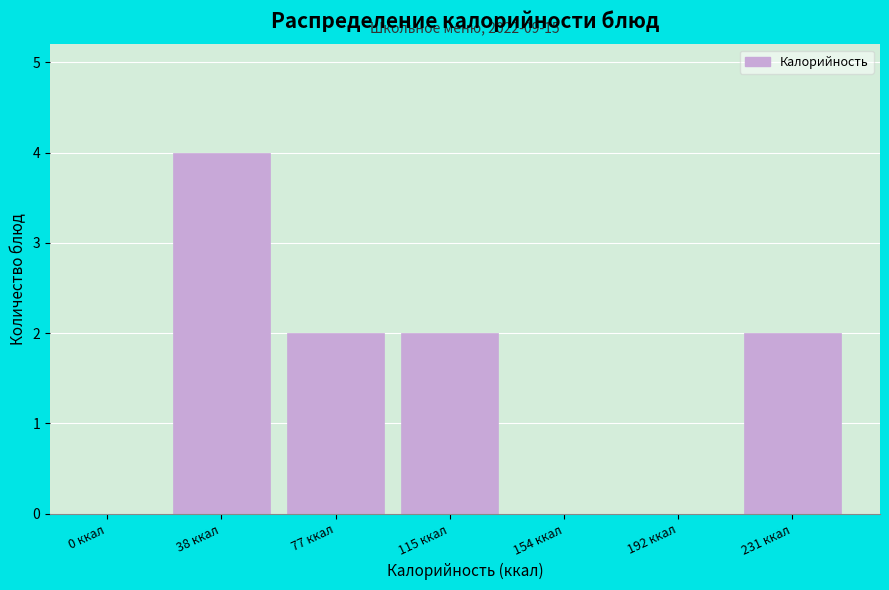

Reading left to right, transcribe all the data shown in this chart.

0 ккал=0	38 ккал=4	77 ккал=2	115 ккал=2	154 ккал=0	192 ккал=0	231 ккал=2